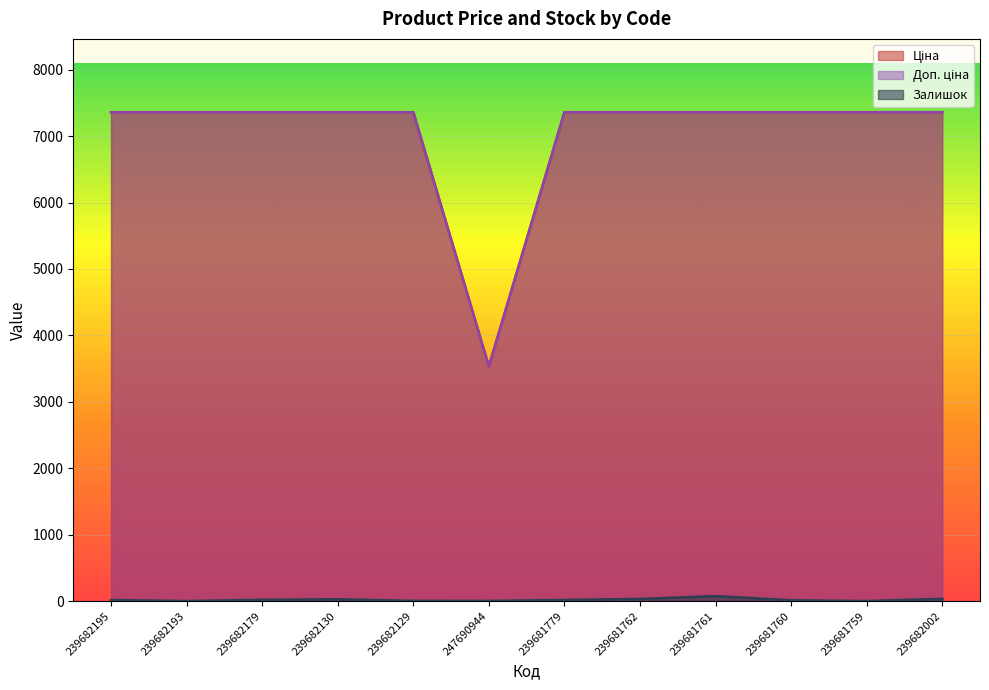

Reading left to right, list all the values displayed in this chart.

Ціна: 7360.2	7360.2	7360.2	7360.2	7360.2	3533.1	7360.2	7360.2	7360.2	7360.2	7360.2	7360.2
Доп. ціна: 7360.2	7360.2	7360.2	7360.2	7360.2	3533.1	7360.2	7360.2	7360.2	7360.2	7360.2	7360.2
Залишок: 16.0	0.0	19.0	27.0	3.0	2.0	17.0	32.0	75.0	12.0	0.0	33.0